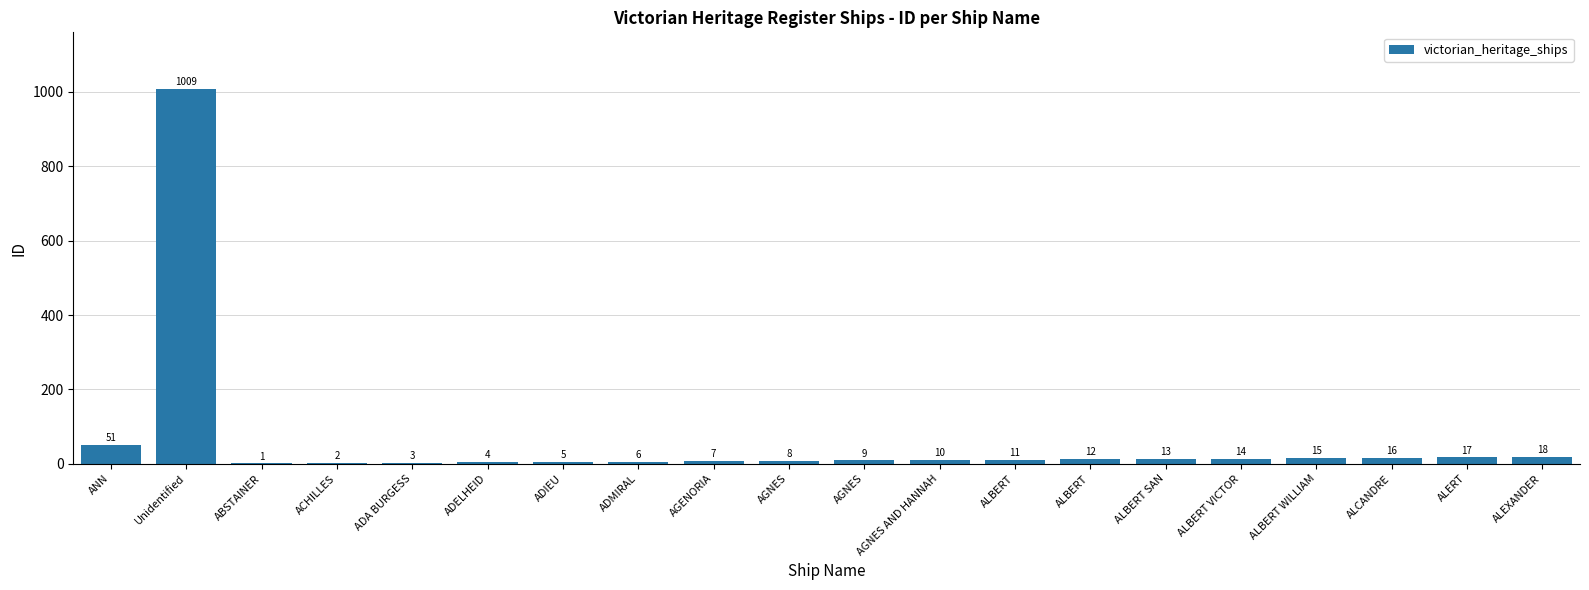

Count the number of categories in the chart.

20